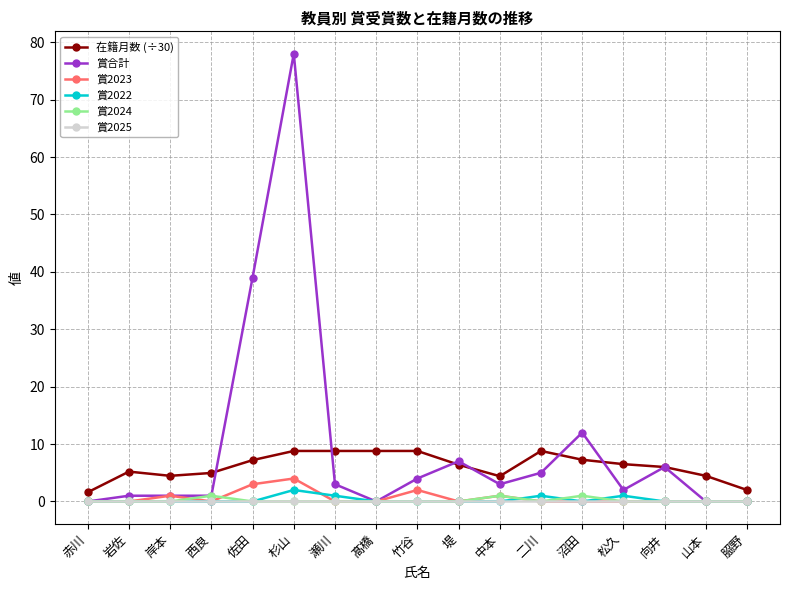

Which series has the widest spread of values?

賞合計